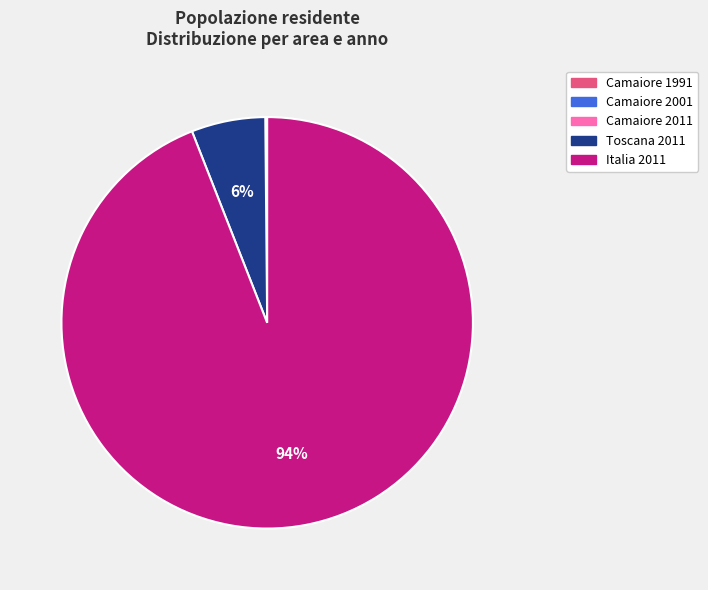

Which slice is the largest?

Italia 2011